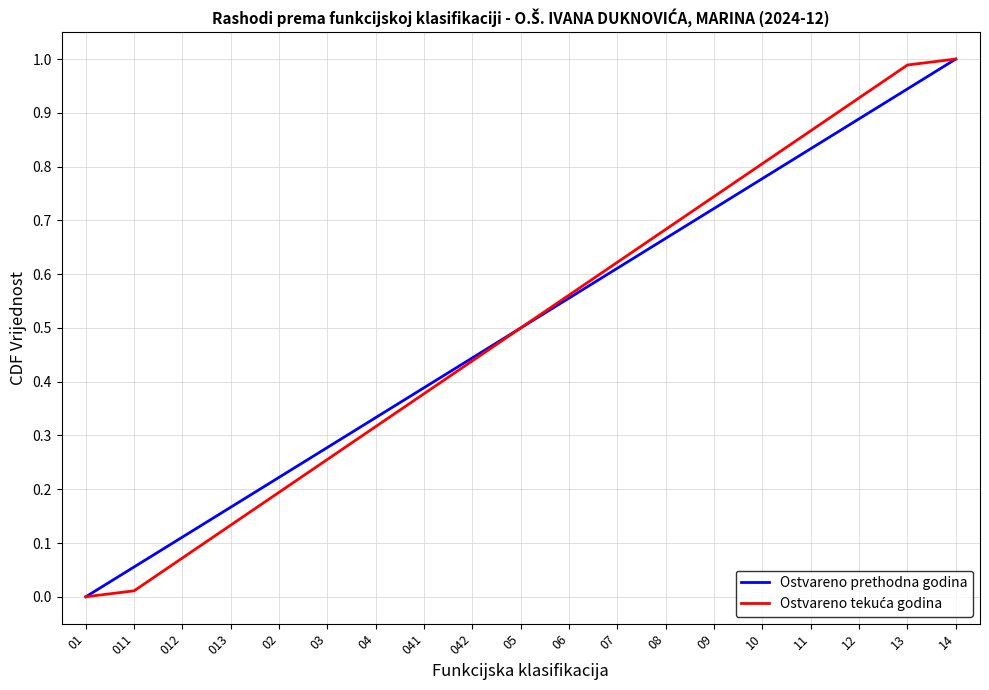

At which category is the sum across all series the highest?

14